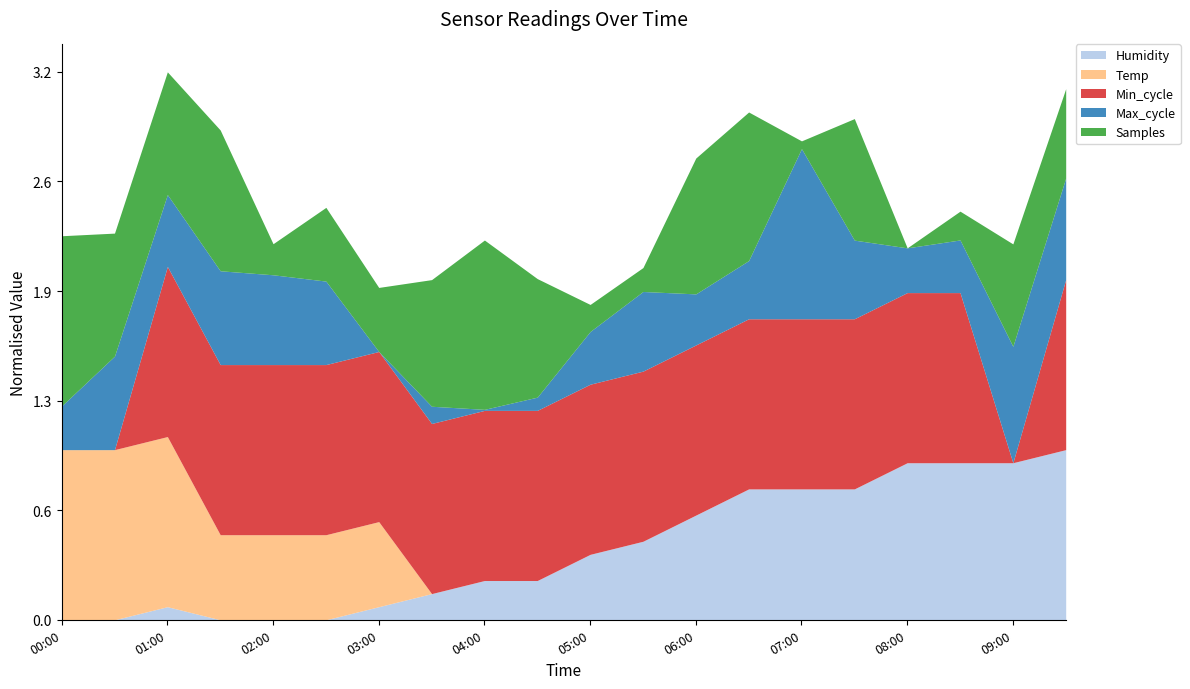

What are all the series names shown in the legend?

Humidity, Temp, Min_cycle, Max_cycle, Samples